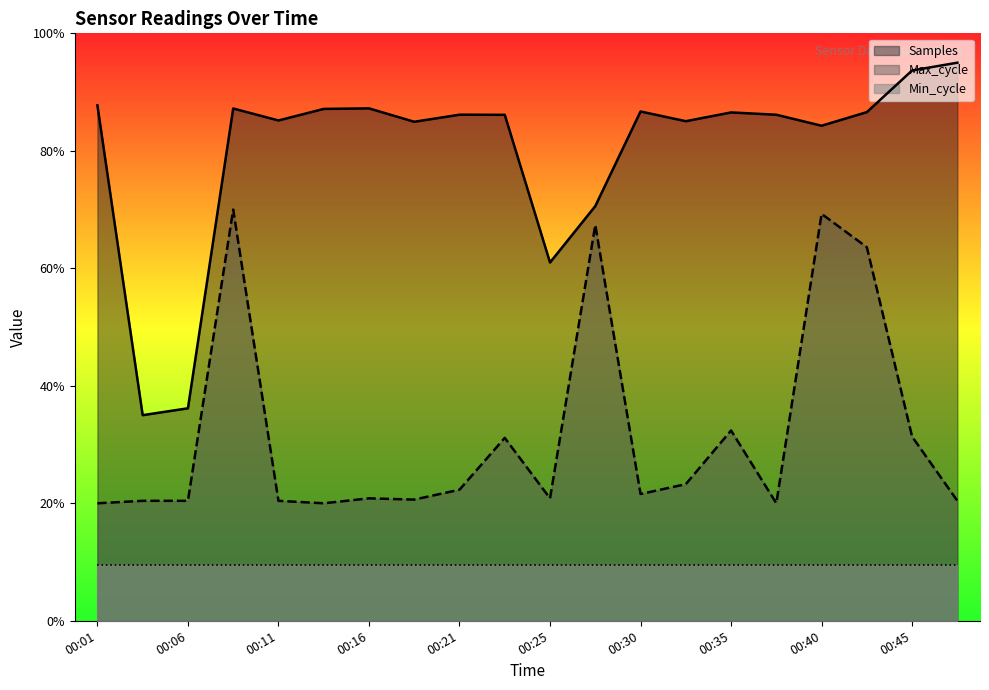

True or false: Max_cycle and Samples intersect in this chart.

False